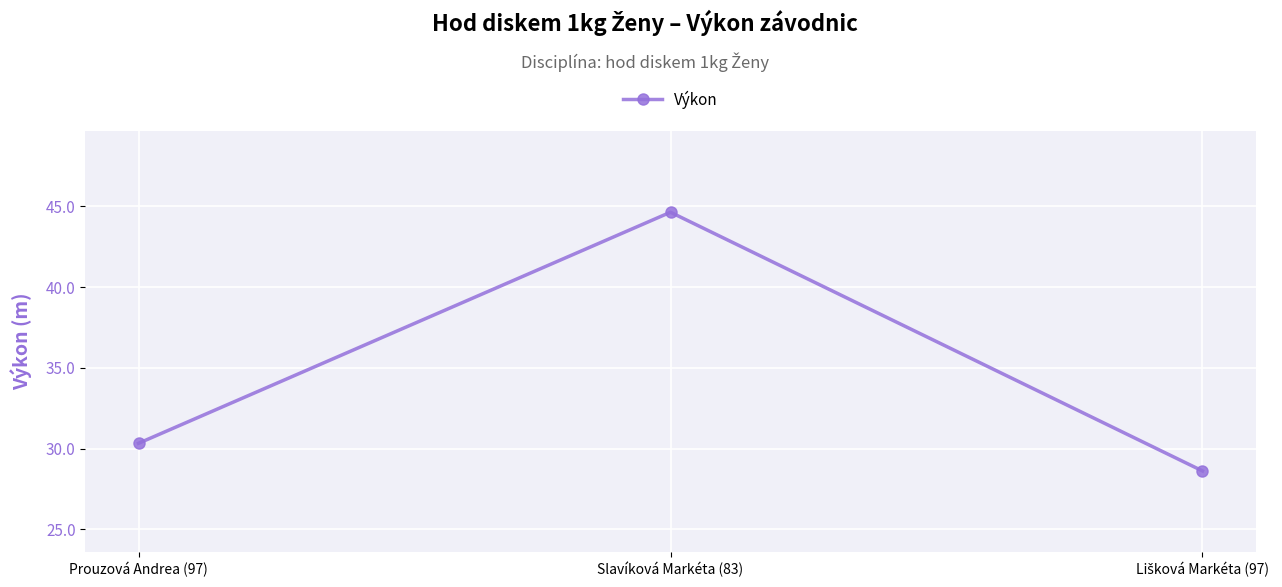

At which label is the value closest to 36?

Prouzová Andrea (97)